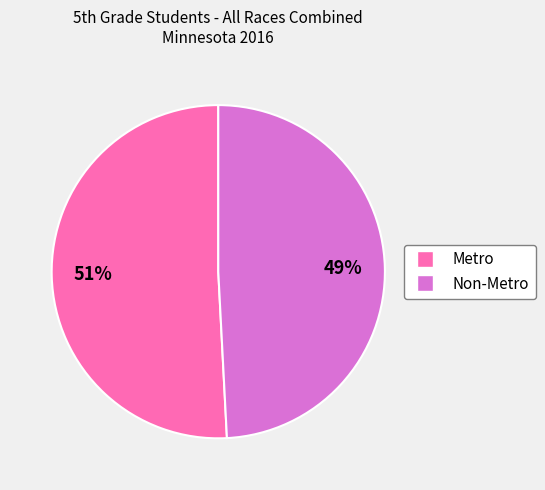

What is the ratio of the value at Non-Metro to the value at Metro?

1.0